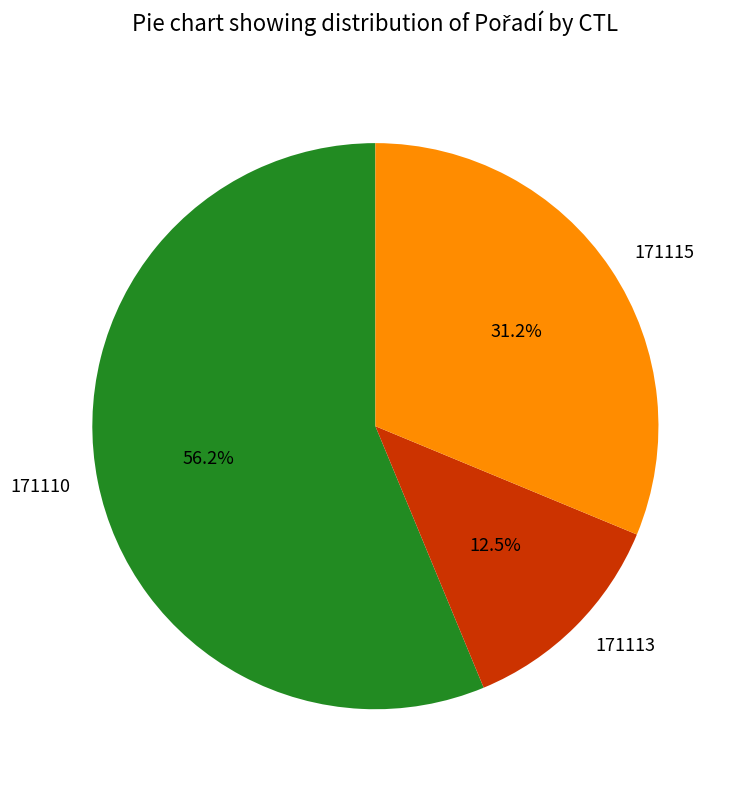

The 171110 slice represents 42% of the pie. True or false?

False